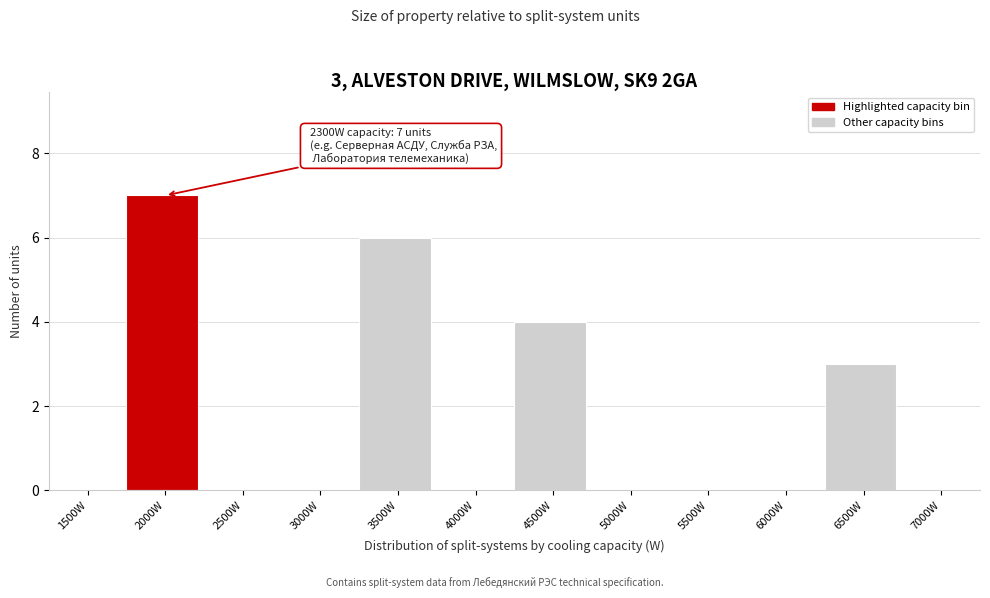

Reading left to right, extract all data points from this chart.

1500W=0	2000W=7	2500W=0	3000W=0	3500W=6	4000W=0	4500W=4	5000W=0	5500W=0	6000W=0	6500W=3	7000W=0